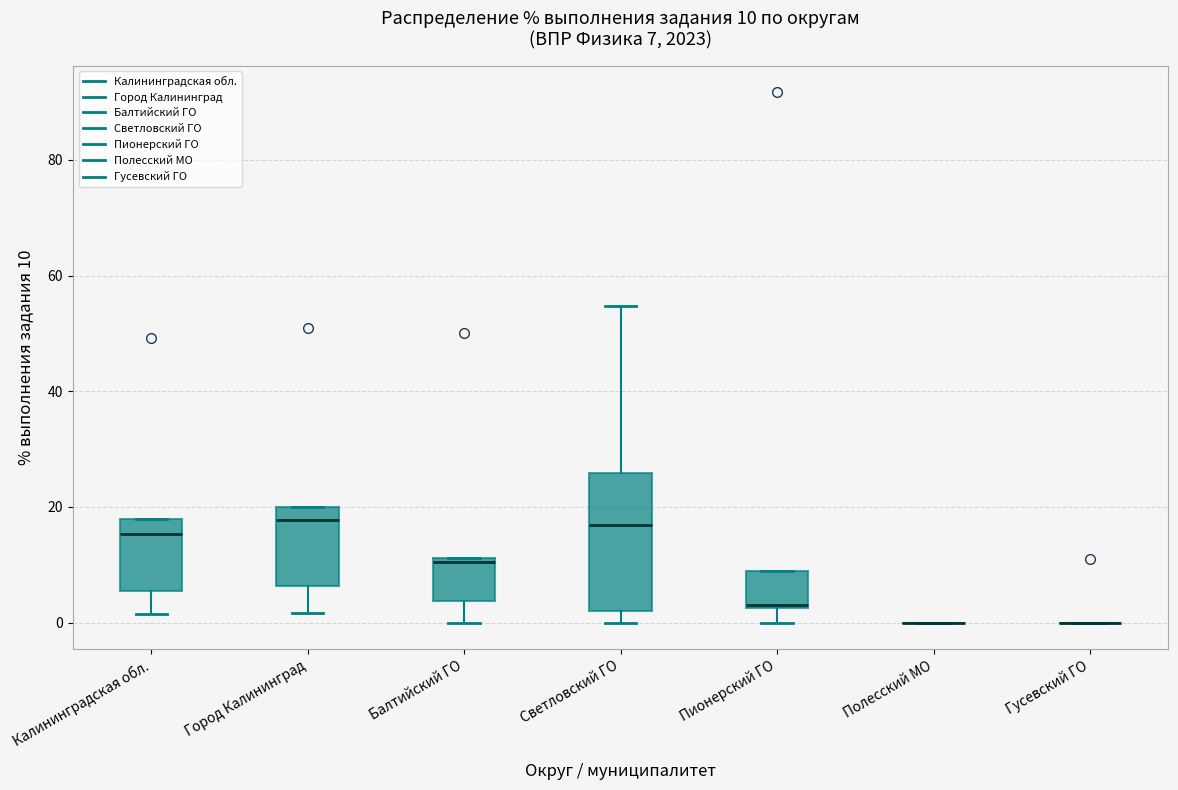

Comparing the boxes themselves (not the whiskers), which one is the tallest?

Светловский ГО